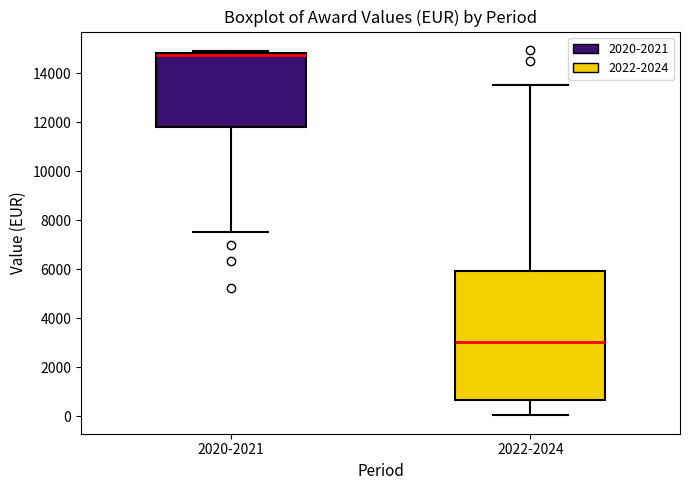

Comparing the boxes themselves (not the whiskers), which one is the tallest?

2022-2024